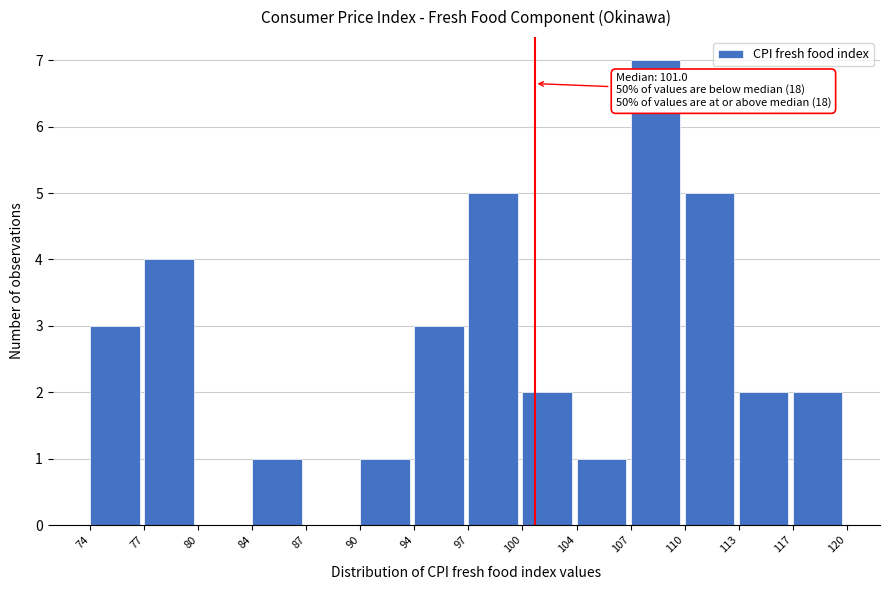

Which range on the x-axis has the tallest bar?

107 to 110